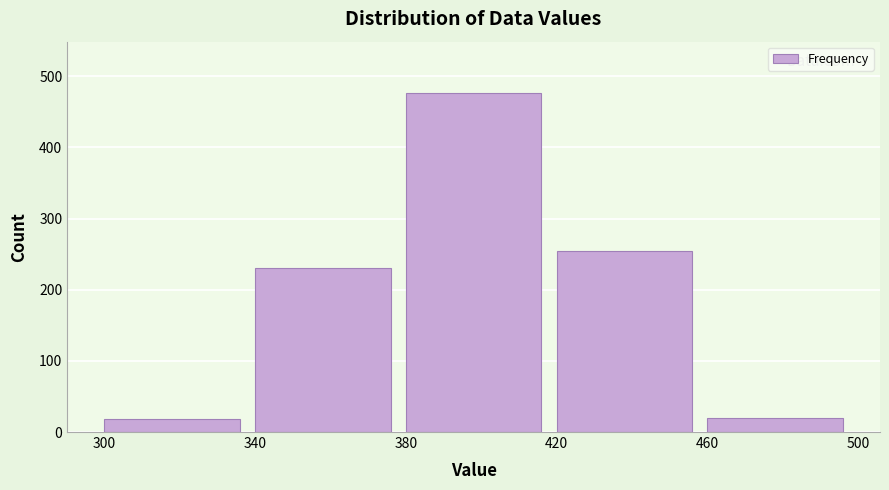

The chart shows a value of 274 at 380. True or false?

False